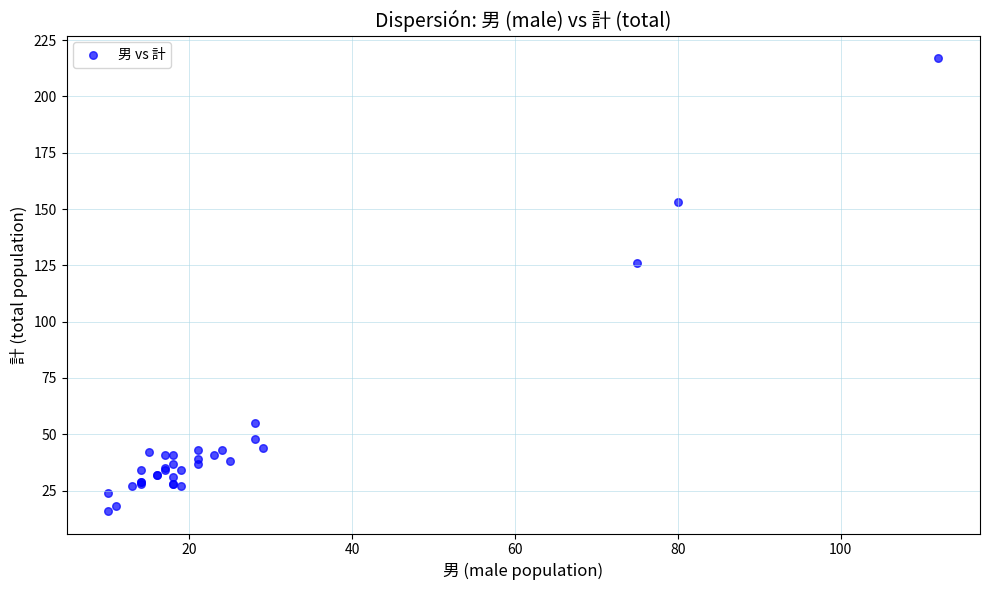

What Y value in the scatter plot is closest to 116?

126